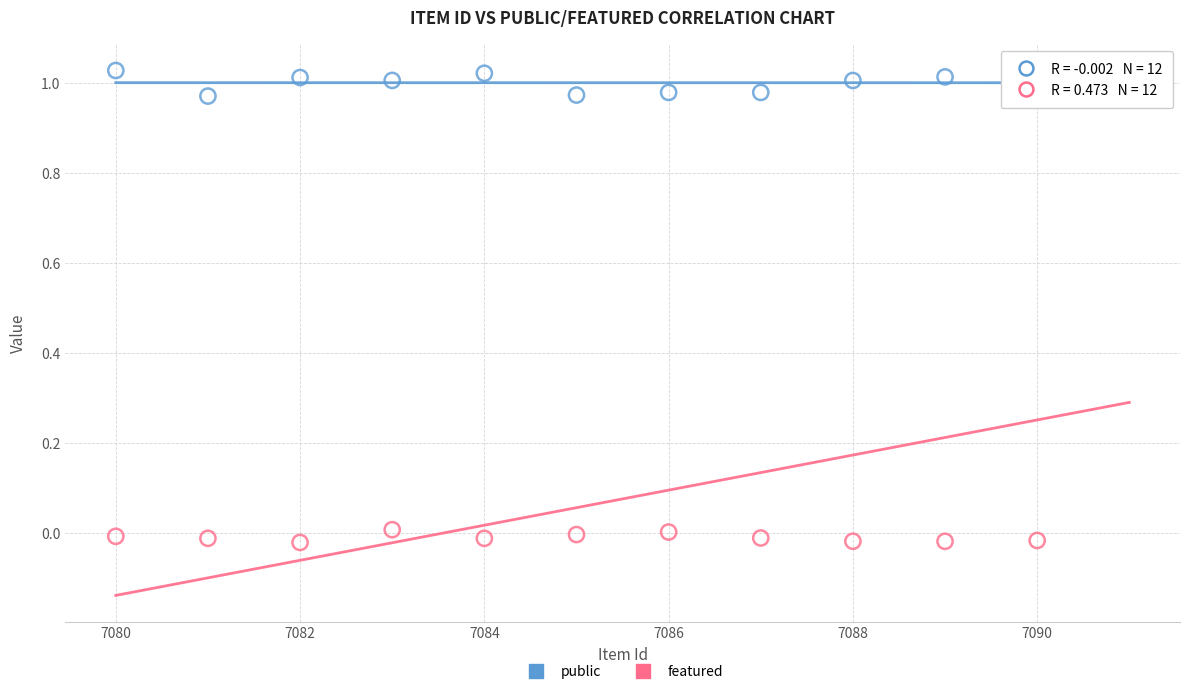

What are all the series names shown in the legend?

public, featured